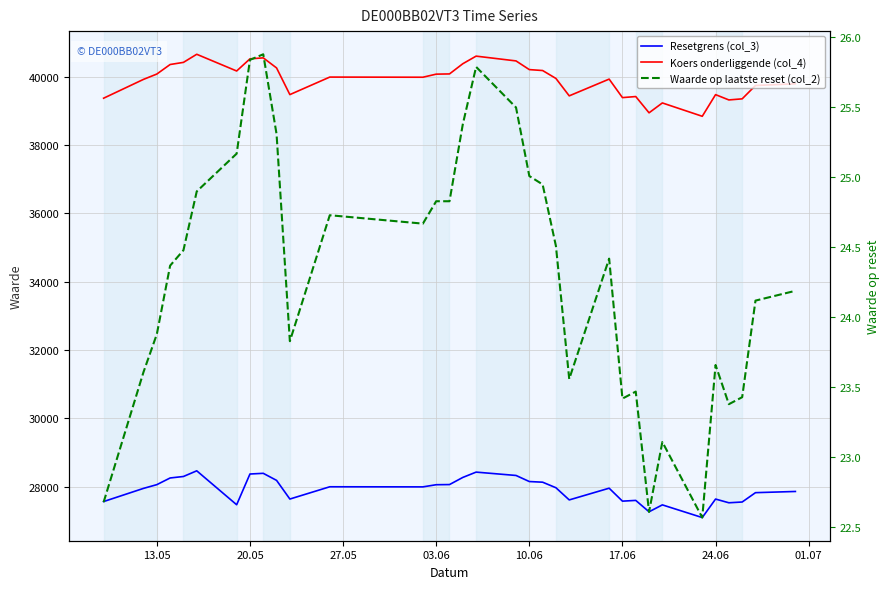

What is the greatest value displayed?

40656.3